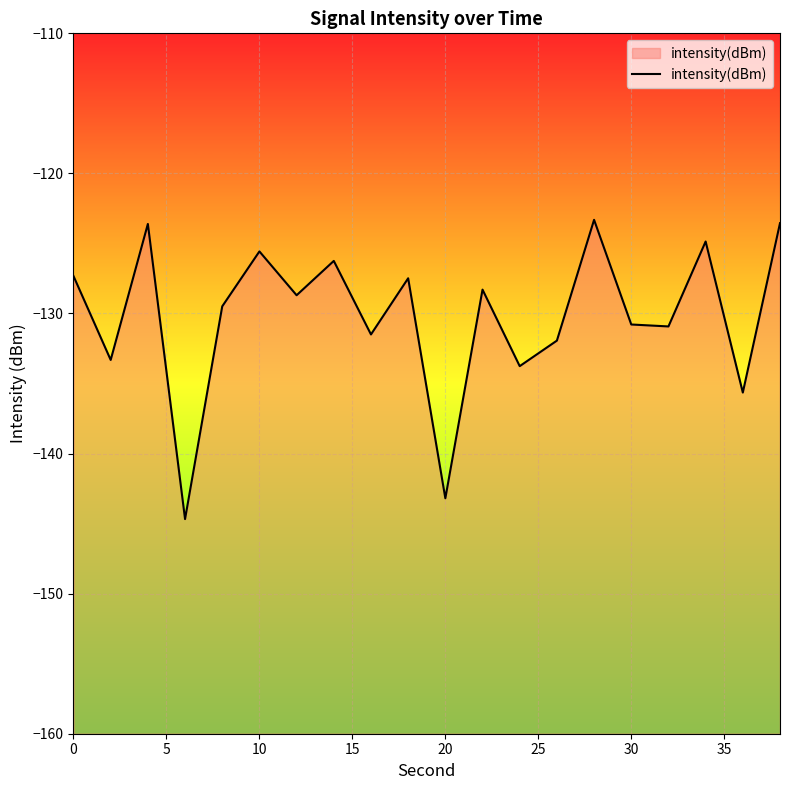

Reading left to right, what are all the values shown in this chart?

-127.3	-133.3	-123.6	-144.7	-129.5	-125.6	-128.7	-126.2	-131.5	-127.5	-143.2	-128.3	-133.8	-131.9	-123.3	-130.8	-130.9	-124.9	-135.6	-123.6